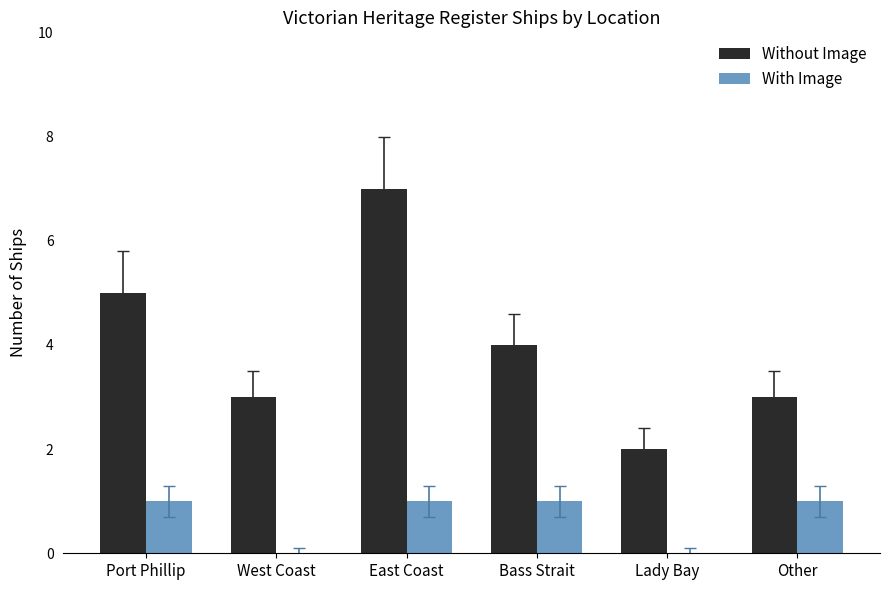

Is the value of With Image at Other greater than the value of Without Image at Lady Bay?

No